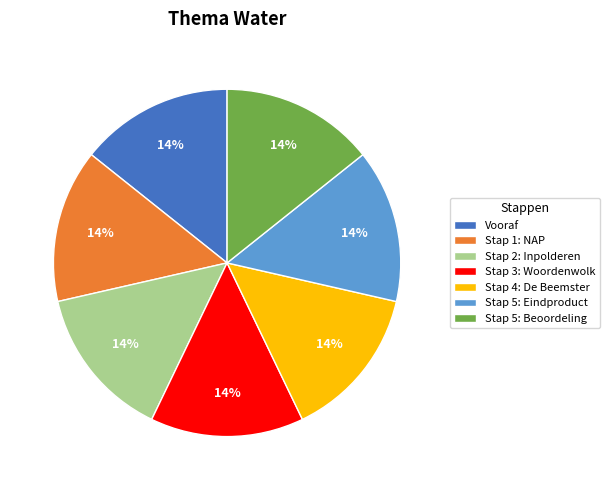

Combined, do Stap 5: Eindproduct and Stap 4: De Beemster account for over 50%?

No